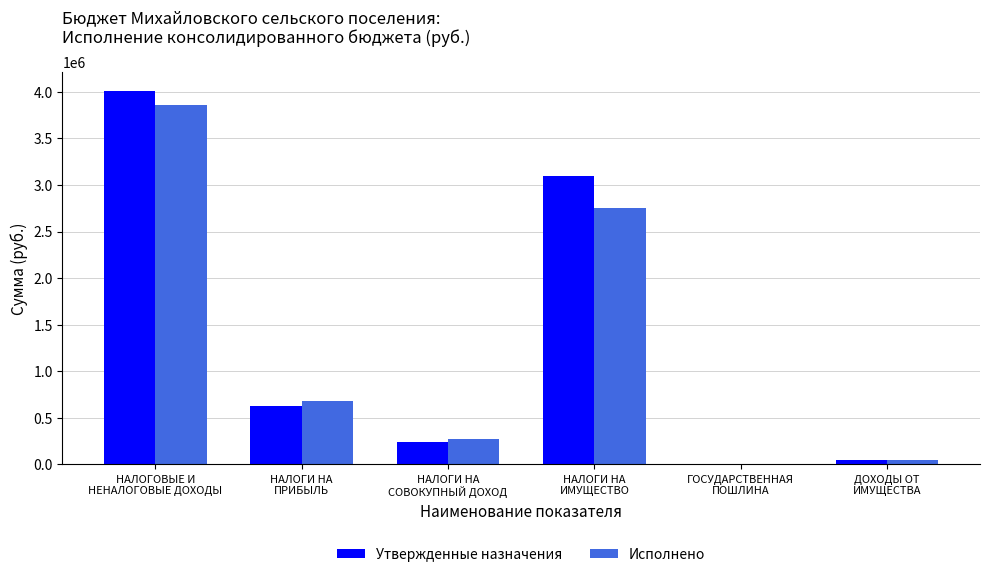

Which series has the largest total across all categories?

Утвержденные назначения